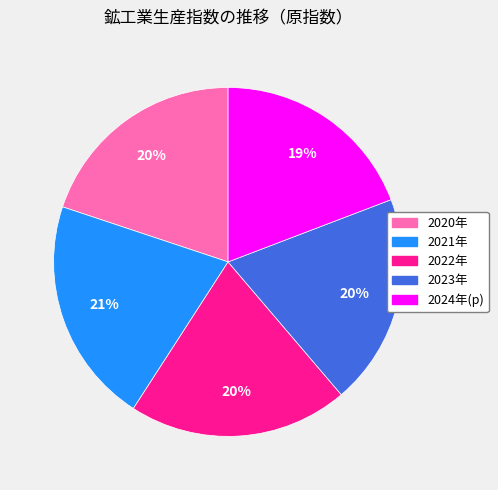

Is there any slice that represents more than half of the pie?

No